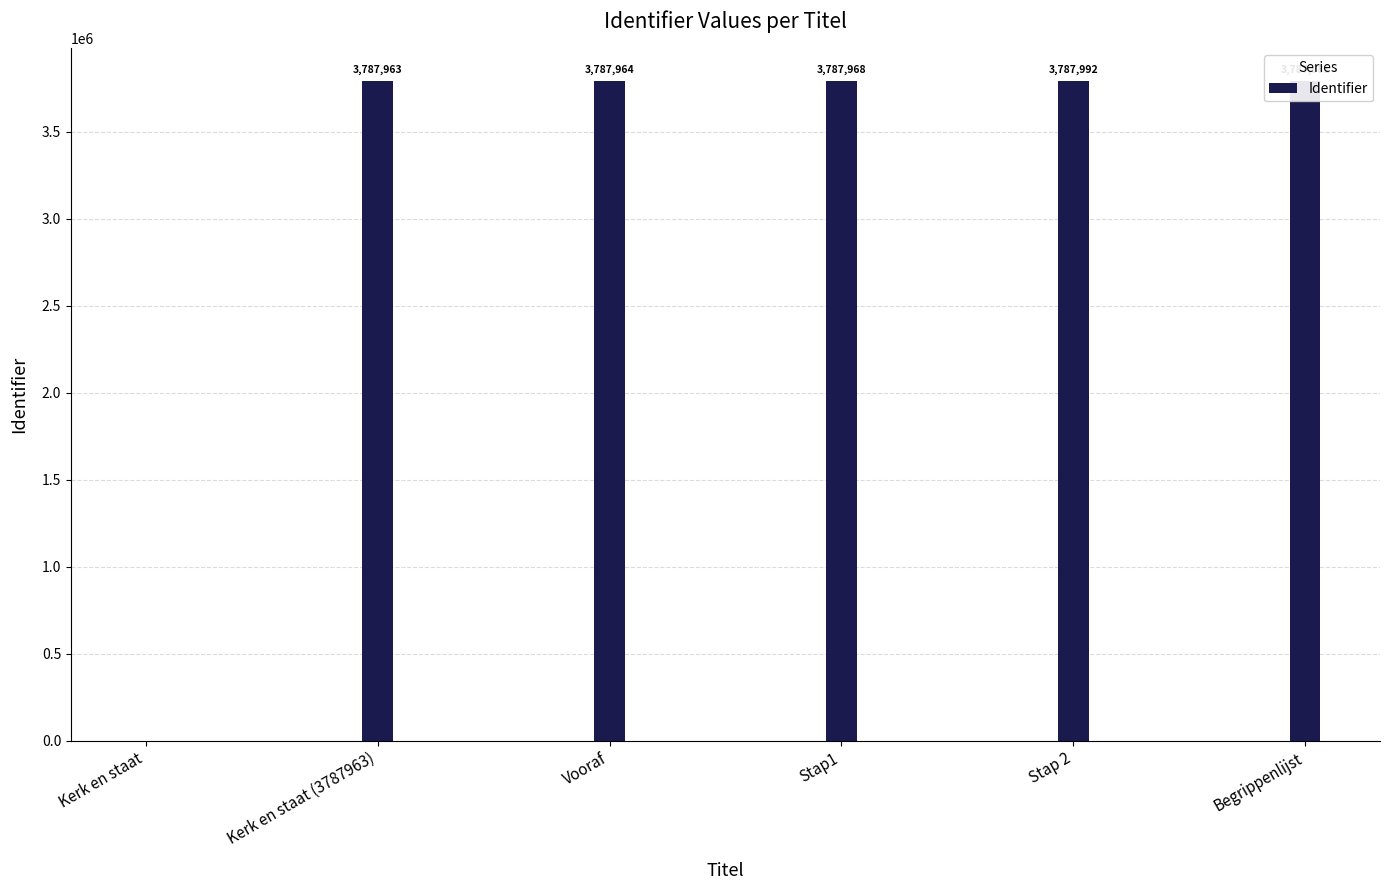

At which label is the value closest to 1893996?

Kerk en staat (3787963)